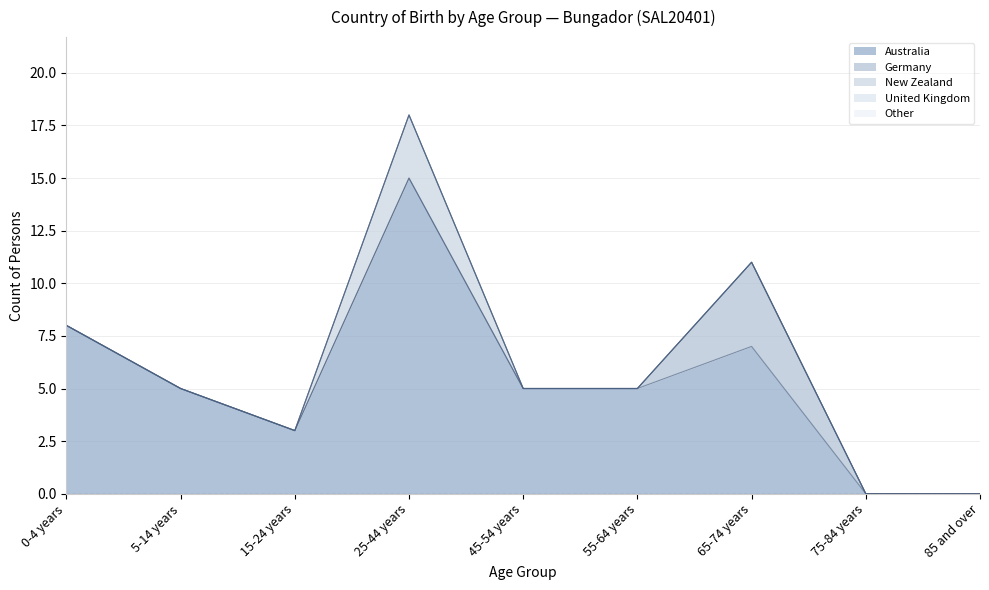

Does the chart display data point markers on the line(s)?

No